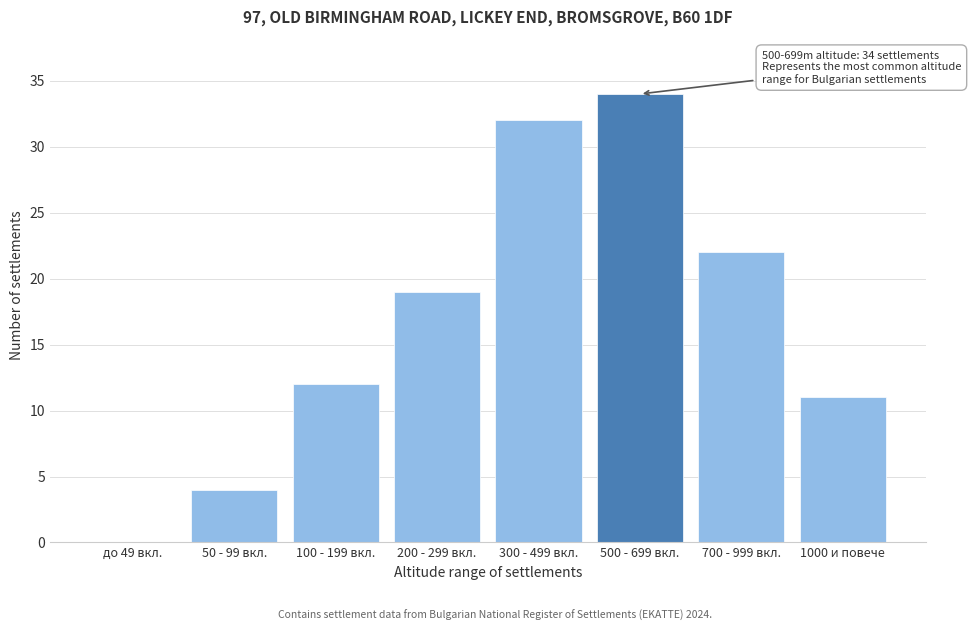

Reading left to right, transcribe all the data shown in this chart.

до 49 вкл.=0	50 - 99 вкл.=4	100 - 199 вкл.=12	200 - 299 вкл.=19	300 - 499 вкл.=32	500 - 699 вкл.=34	700 - 999 вкл.=22	1000 и повече=11